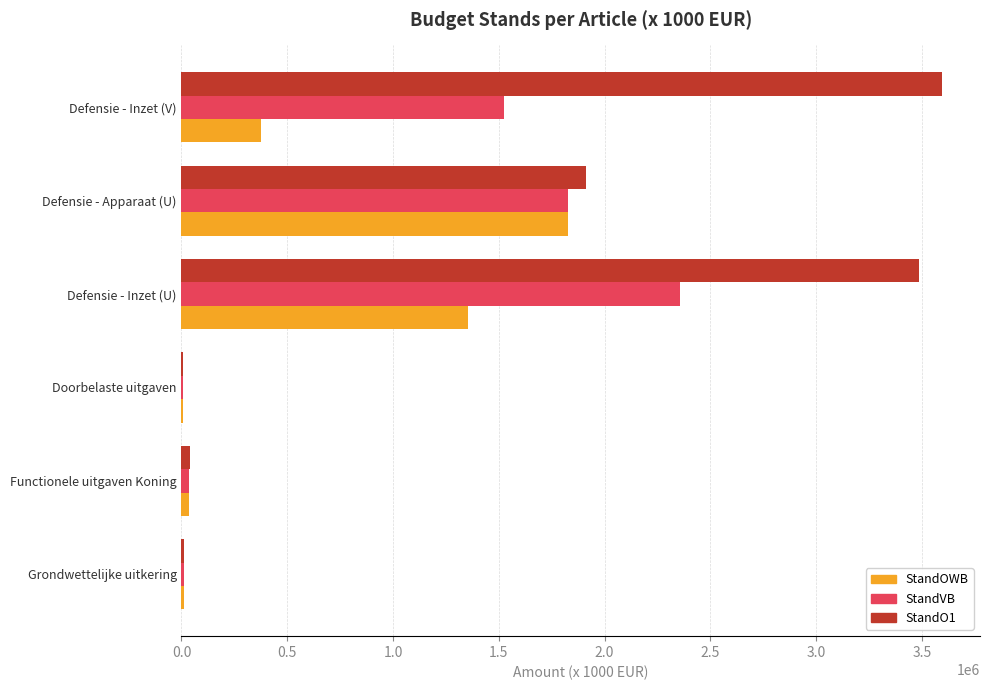

True or false: StandVB has a value of 2355220 at Defensie - Inzet (U).

True